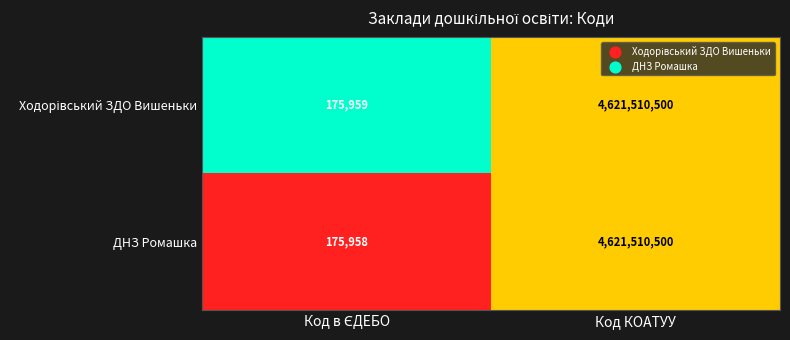

What is the total value across all series at Код КОАТУУ?

9243021000